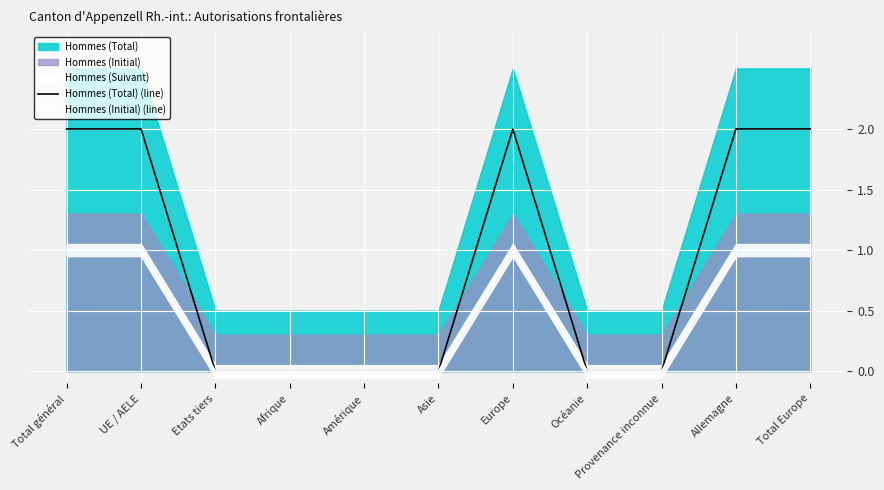

True or false: Hommes (Total) (line) has more than 0 interior local peaks.

True